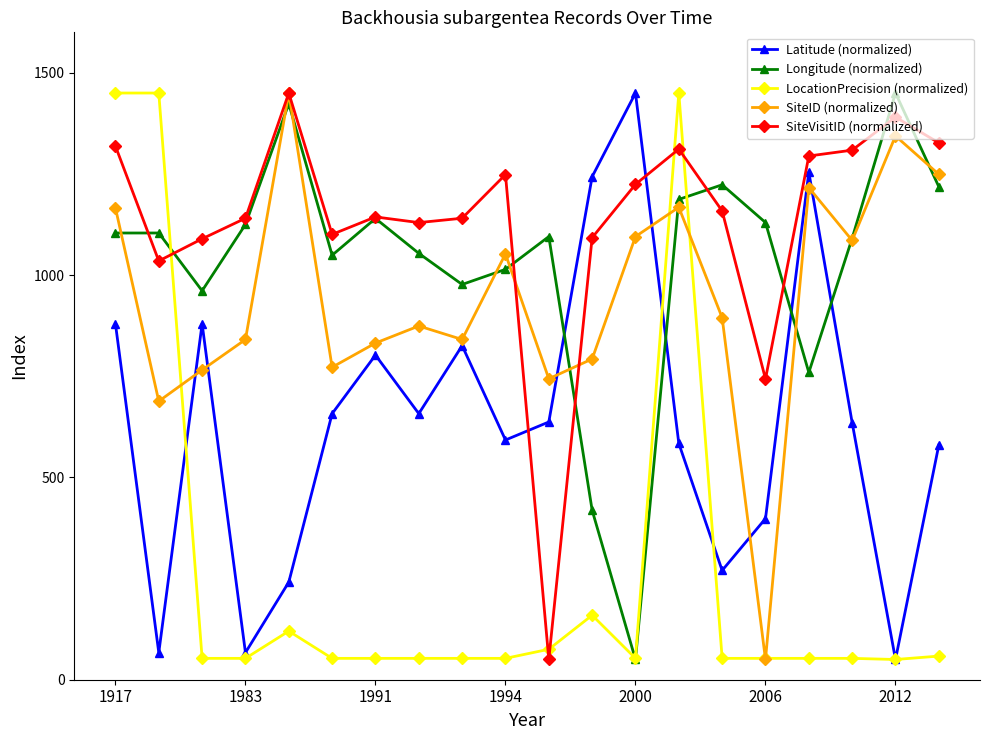

What is the value of the LocationPrecision (normalized) point at the 13th from the left?

52.8